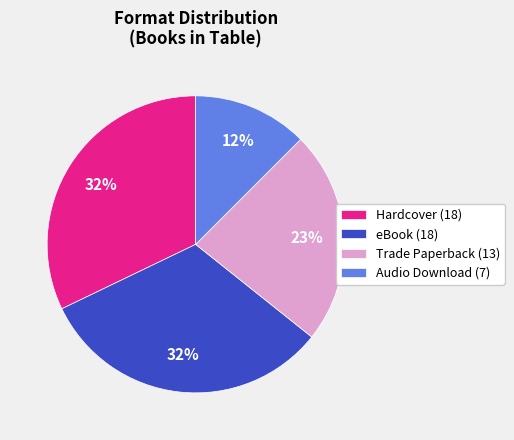

How many segments does this pie chart have?

4